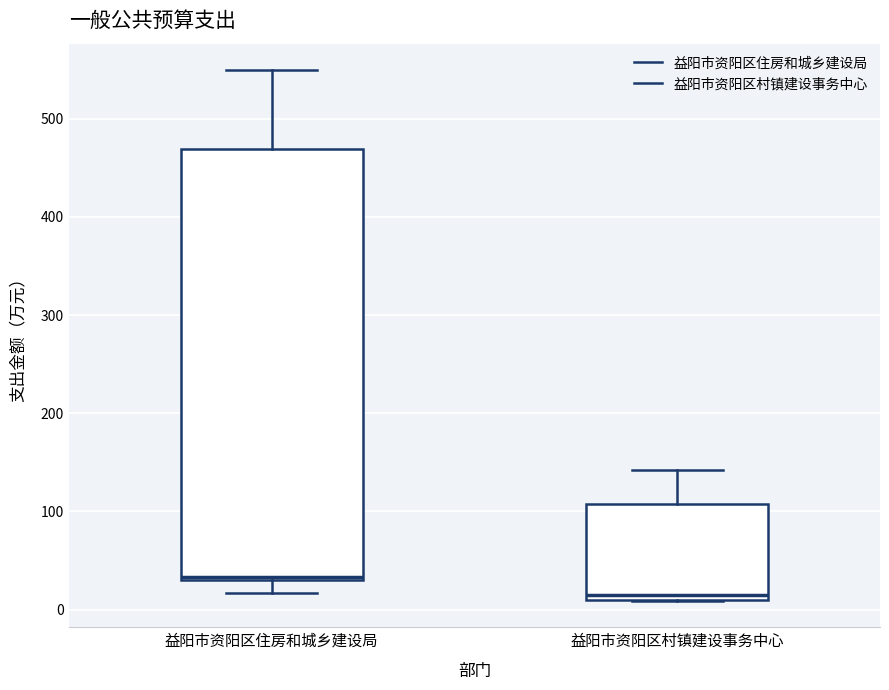

Which box's median line is the highest?

益阳市资阳区住房和城乡建设局